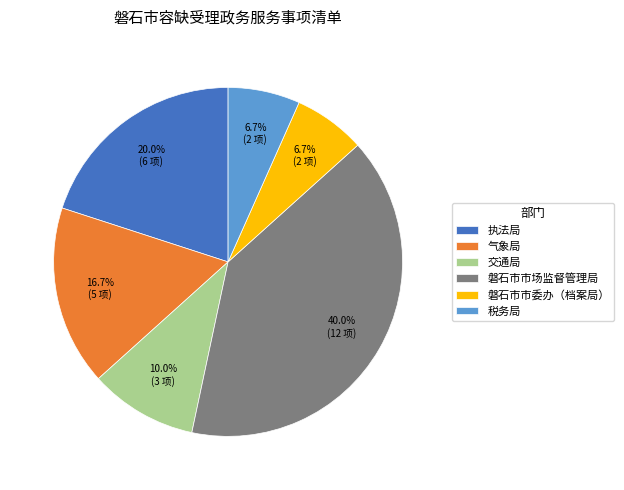

True or false: 磐石市市场监督管理局 accounts for 55% of the total.

False